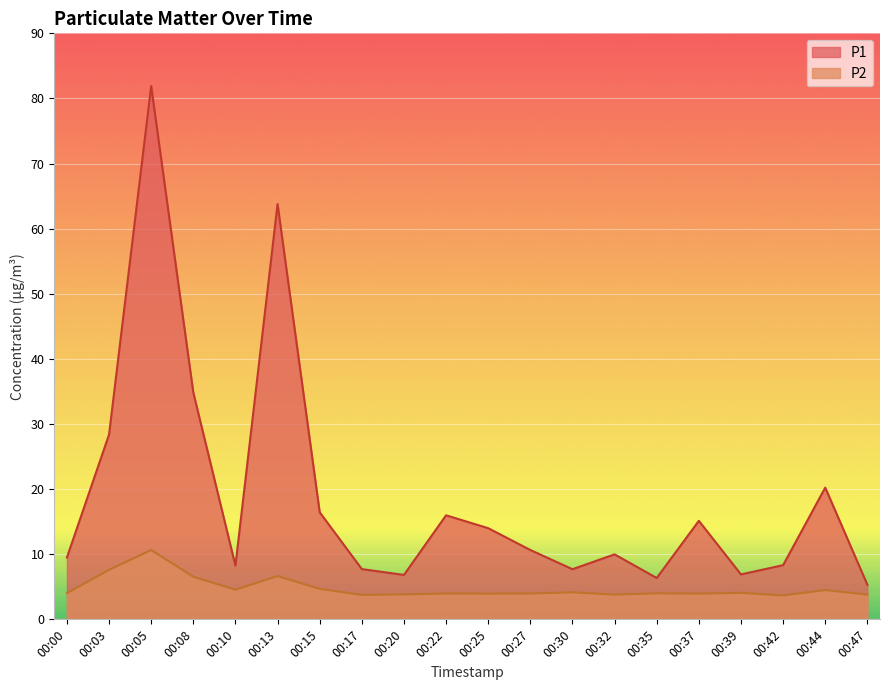

At which label does P1 first exceed 10?

00:03